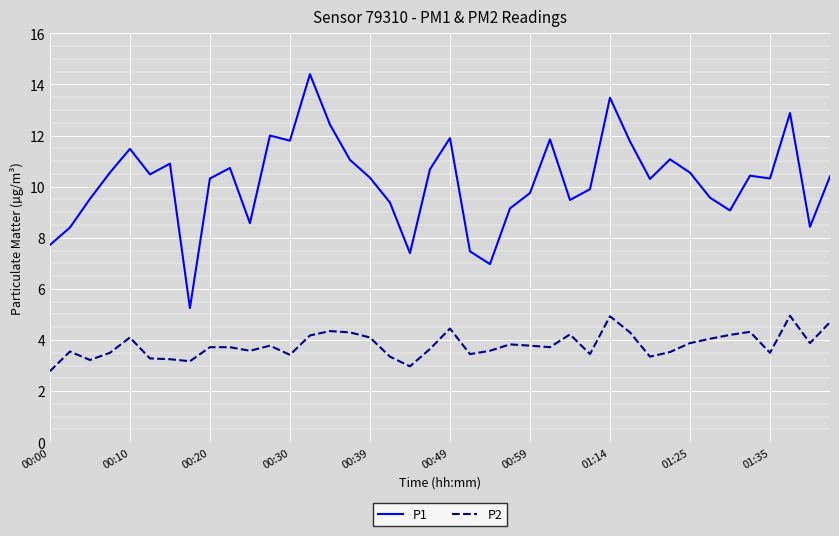

True or false: P2 and P1 intersect in this chart.

False